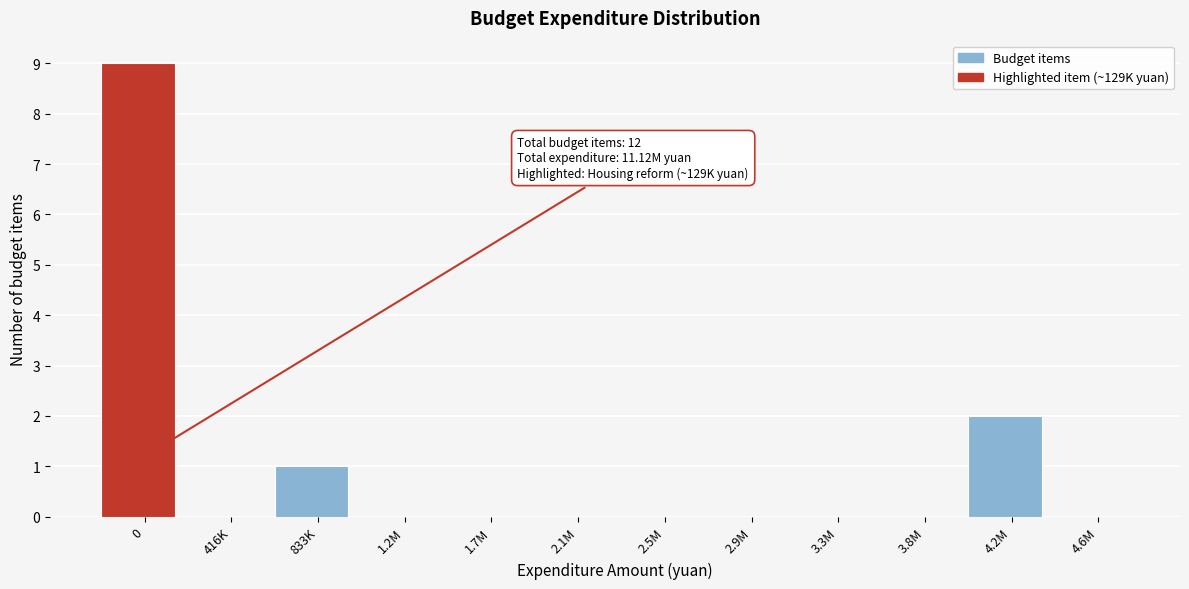

Reading right to left, extract all data points from this chart.

4.6M=0	4.2M=2	3.8M=0	3.3M=0	2.9M=0	2.5M=0	2.1M=0	1.7M=0	1.2M=0	833K=1	416K=0	0=9